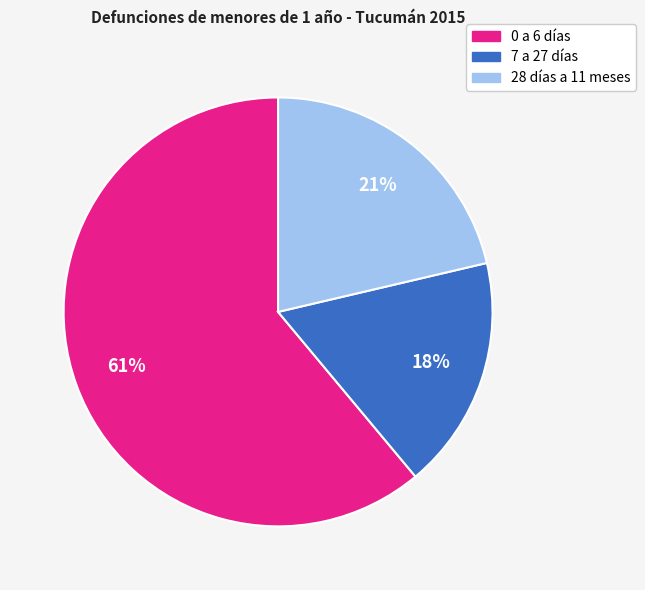

What is the largest slice in the pie chart?

0 a 6 días